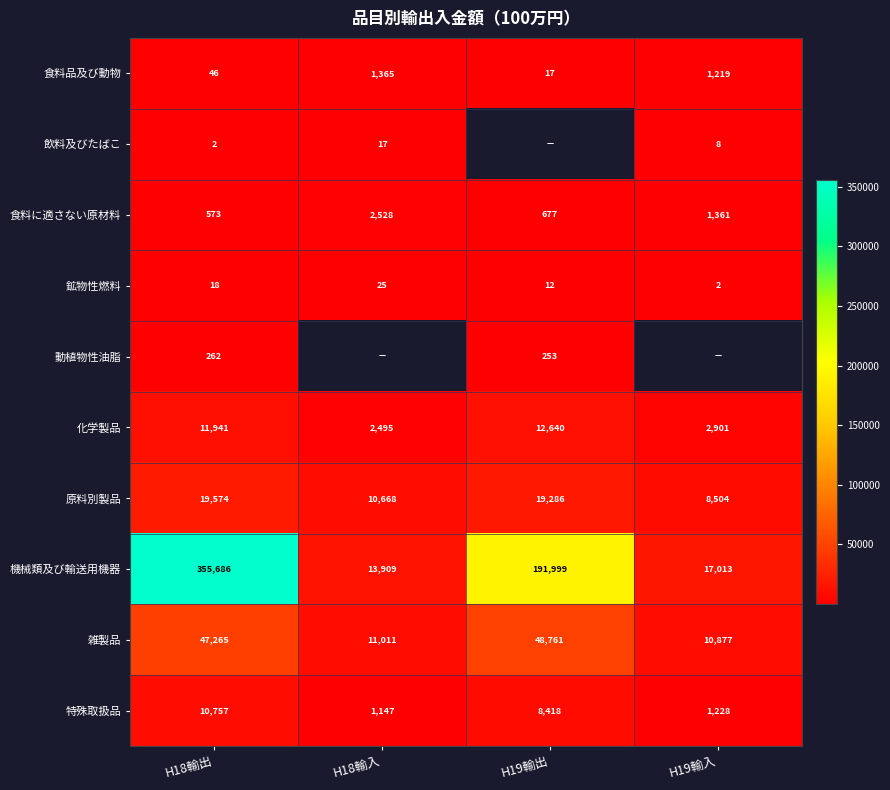

At which label does 機械類及び輸送用機器 reach its minimum?

H18輸入